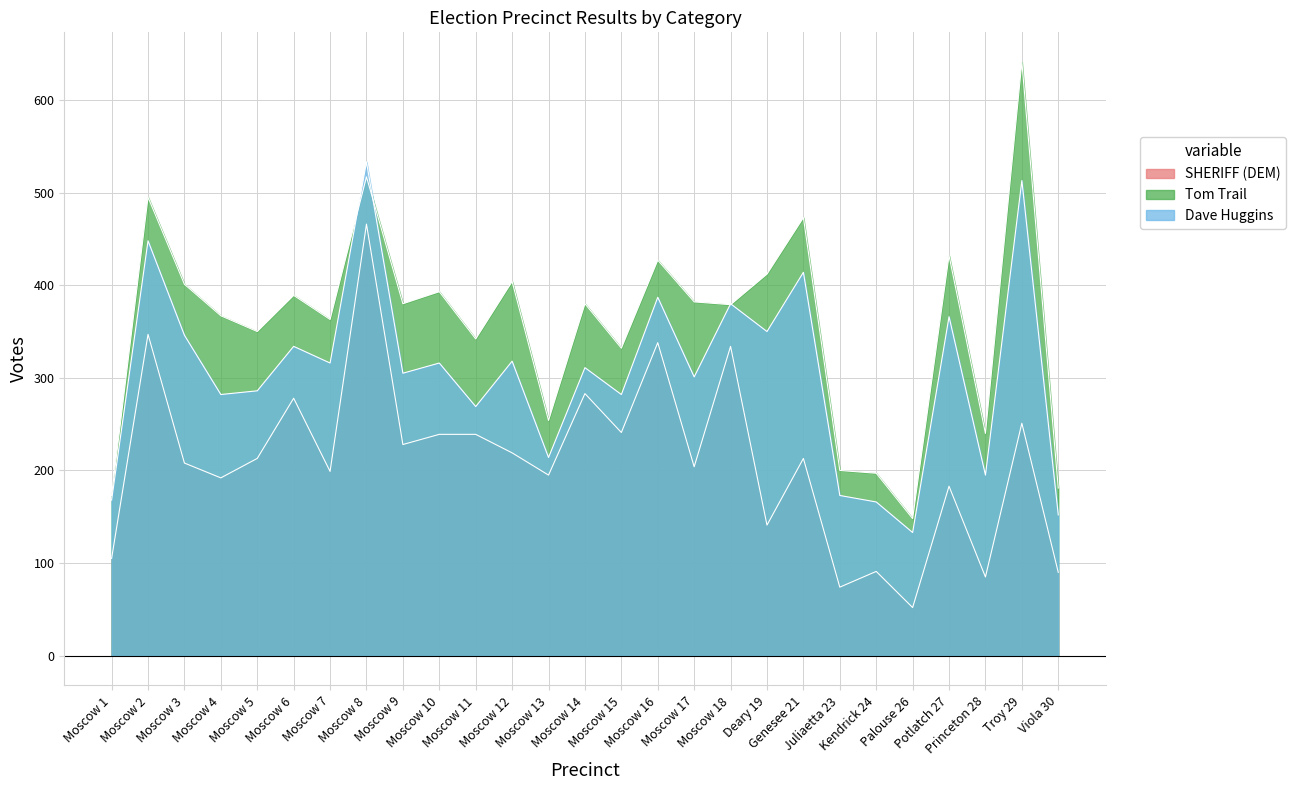

List the labels in order of Tom Trail value, smallest first.

Palouse 26, Moscow 1, Viola 30, Kendrick 24, Juliaetta 23, Princeton 28, Moscow 13, Moscow 15, Moscow 11, Moscow 5, Moscow 7, Moscow 4, Moscow 18, Moscow 9, Moscow 14, Moscow 17, Moscow 6, Moscow 10, Moscow 3, Moscow 12, Deary 19, Moscow 16, Potlatch 27, Genesee 21, Moscow 2, Moscow 8, Troy 29